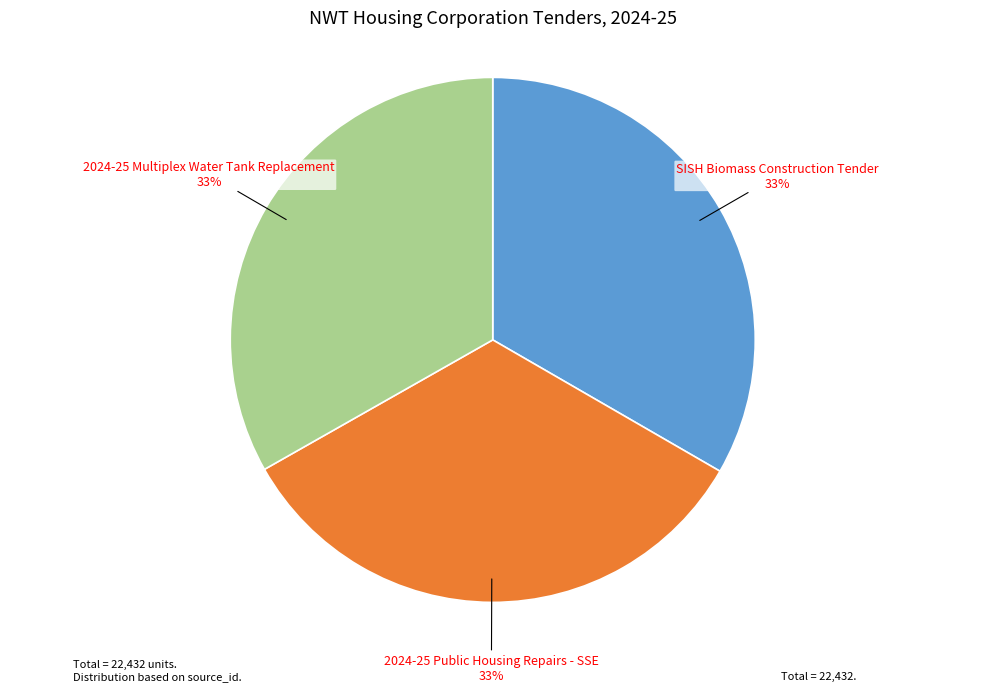

How many segments does this pie chart have?

3